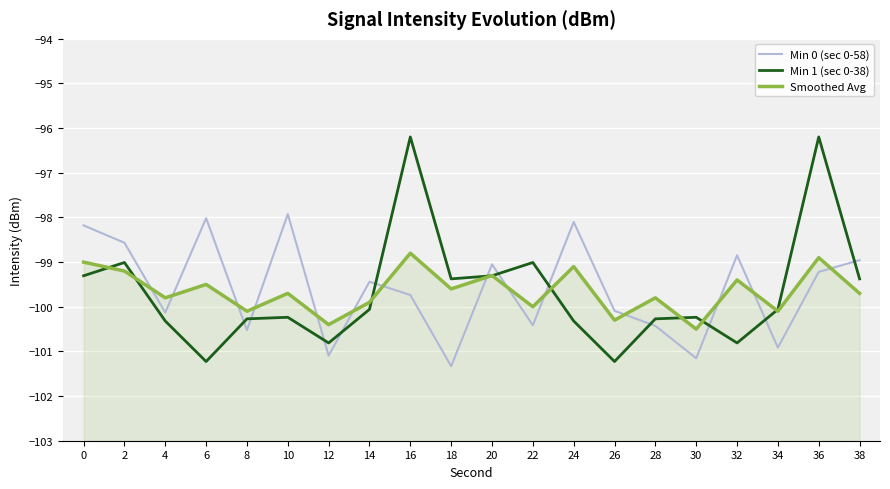

What is the difference between the maximum and second lowest values in the Min 0 (sec 0-58) series?

3.2